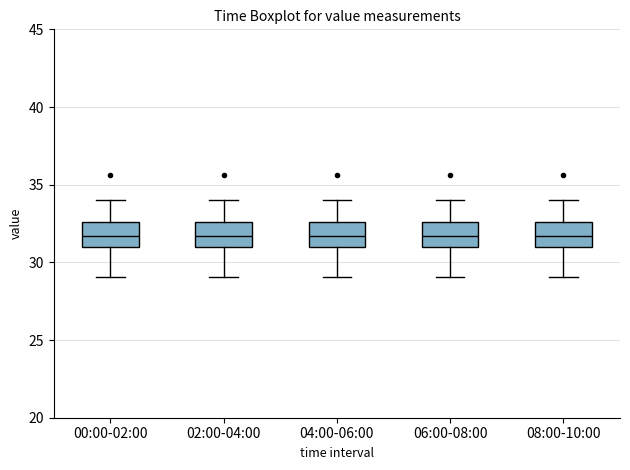

Reading left to right, transcribe this box plot: for each box, give where its median line is, the range the box spans, and where its two whiskers end, as read against the y-axis. The values are not printed on the chart, so give them approximately, as read against the axis.

00:00-02:00: median 31.5, box 31.0 to 32.5, whiskers 29.0 to 34.0
02:00-04:00: median 31.5, box 31.0 to 32.5, whiskers 29.0 to 34.0
04:00-06:00: median 31.5, box 31.0 to 32.5, whiskers 29.0 to 34.0
06:00-08:00: median 31.5, box 31.0 to 32.5, whiskers 29.0 to 34.0
08:00-10:00: median 31.5, box 31.0 to 32.5, whiskers 29.0 to 34.0